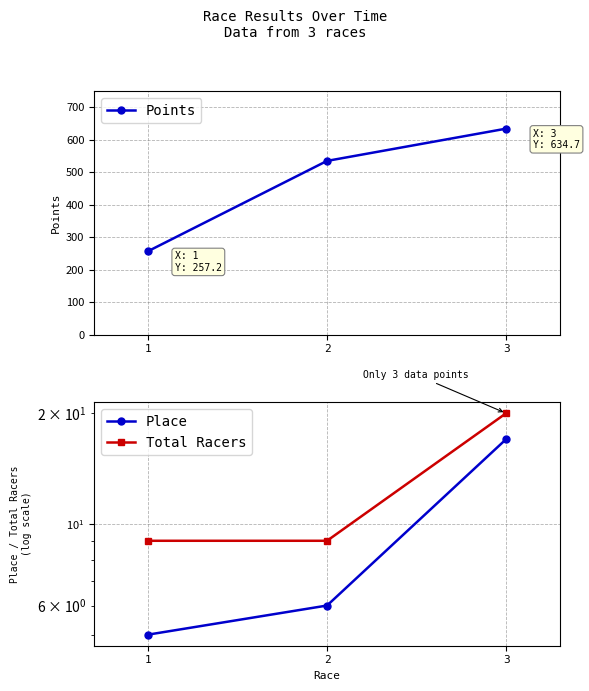

Reading left to right, transcribe all the data shown in this chart.

Points: 1=257.2	2=535.4	3=634.7
Place: 1=5.0	2=6.0	3=17.0
Total Racers: 1=9.0	2=9.0	3=20.0